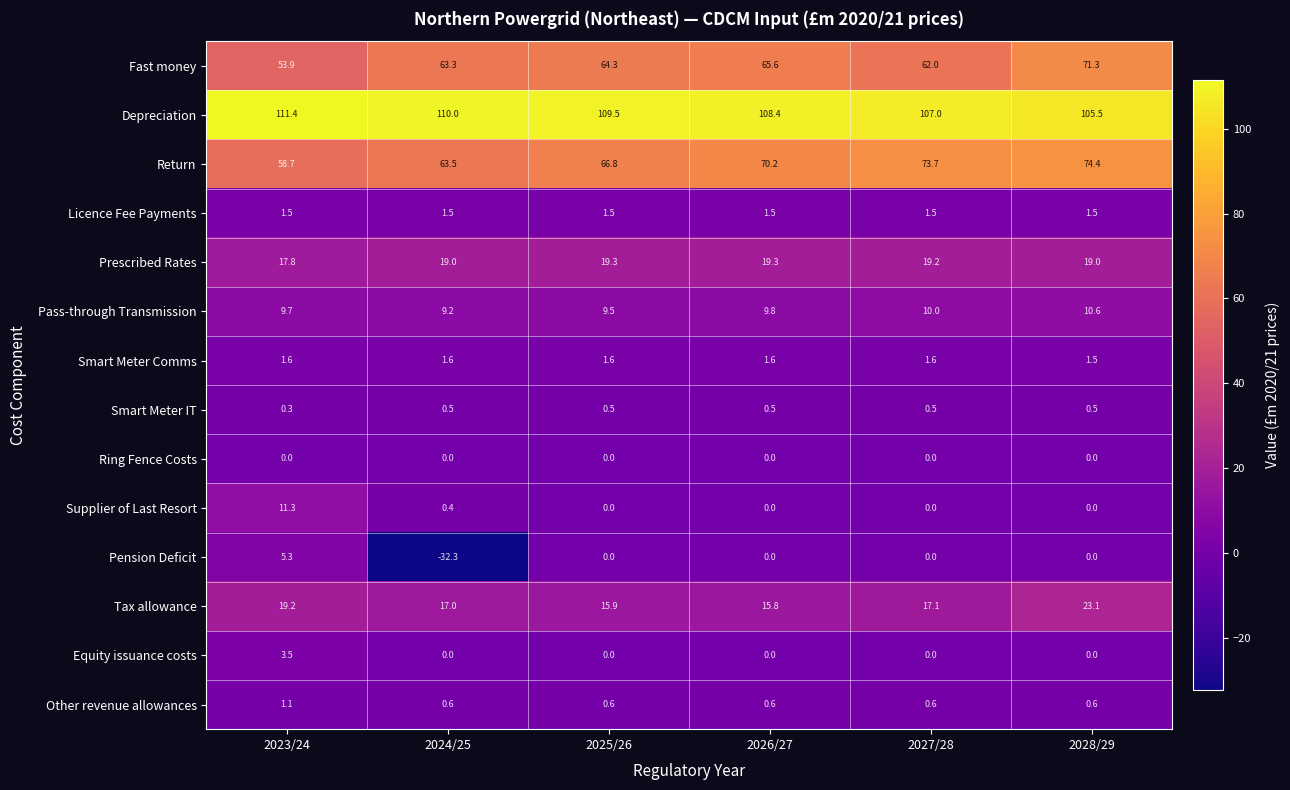

What value does the Smart Meter IT series have at 2028/29?

0.5